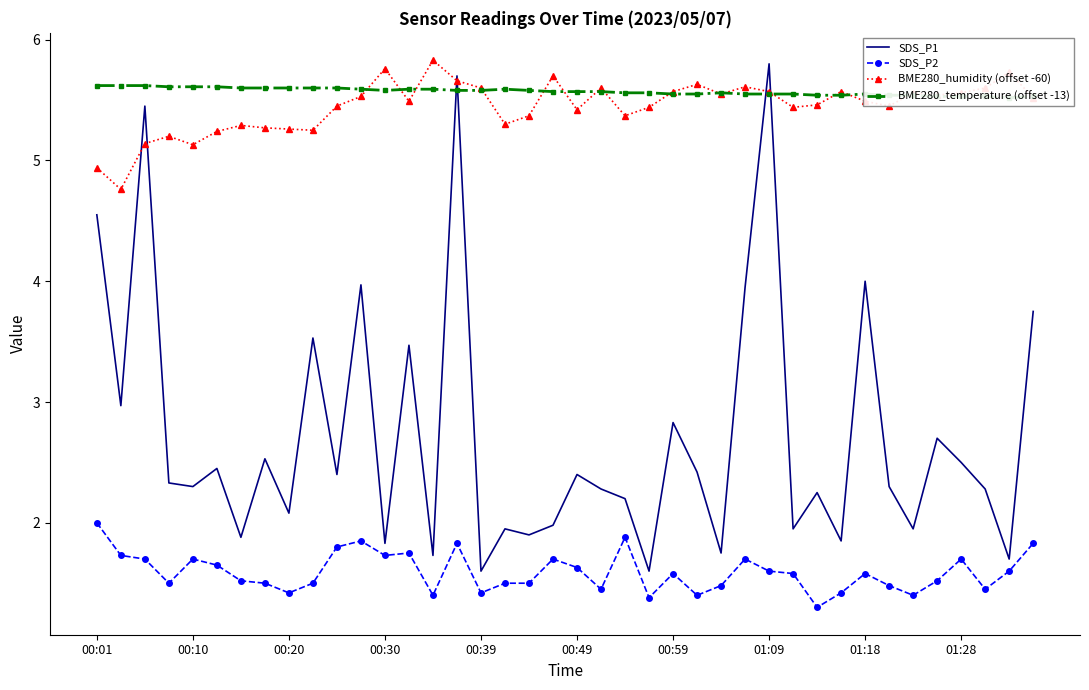

The SDS_P1 series shows 5.8 at 01:09. True or false?

True